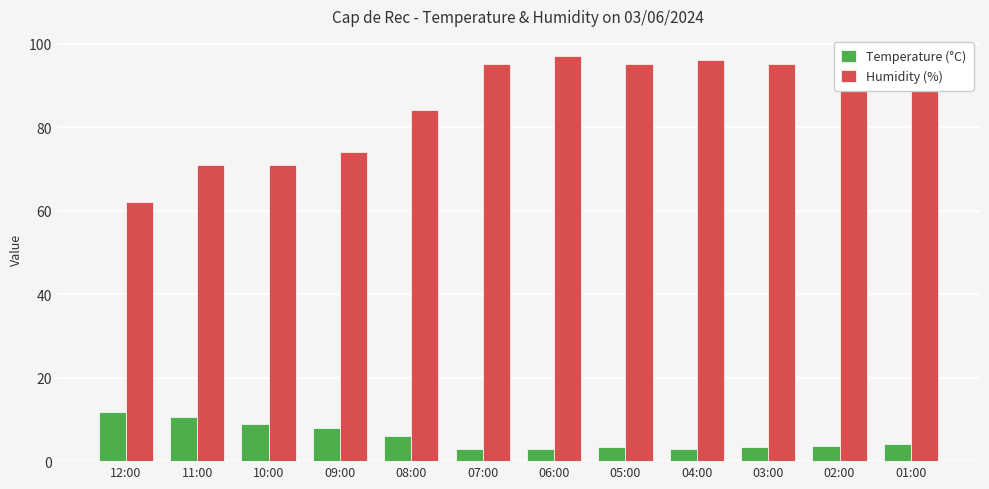

Which series has the largest total across all categories?

Humidity (%)